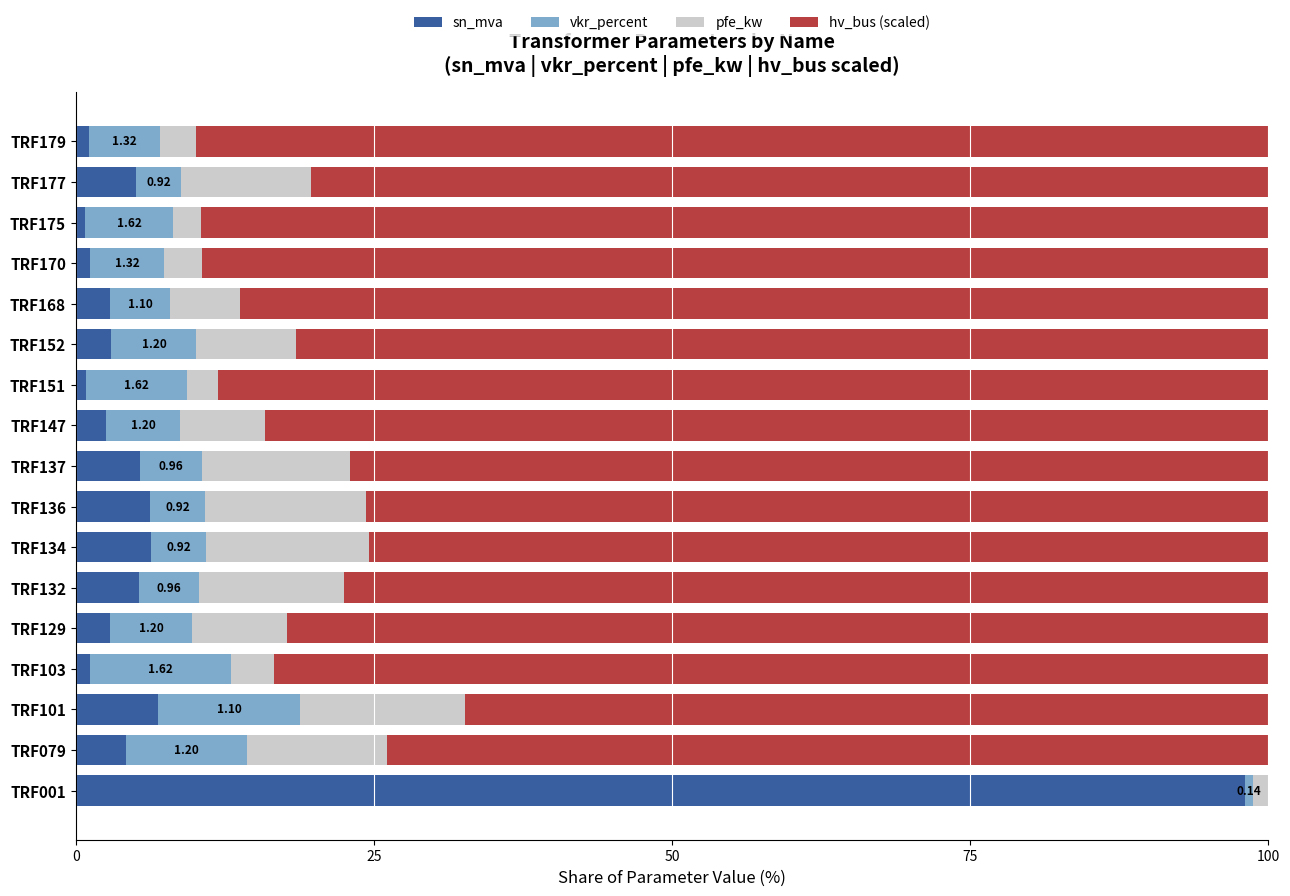

What is the total value across all series at TRF129?

100.0